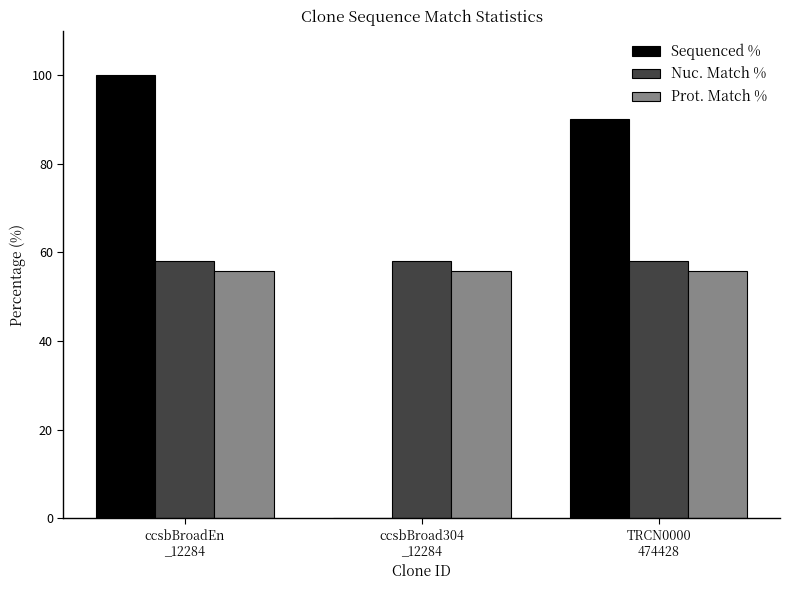

Count the number of data series in this chart.

3